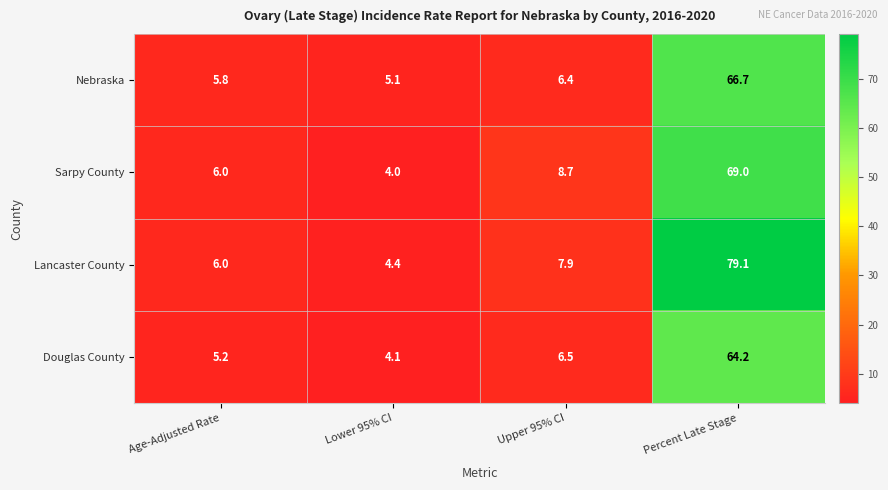

List the series in order of their peak value, highest first.

Lancaster County, Sarpy County, Nebraska, Douglas County